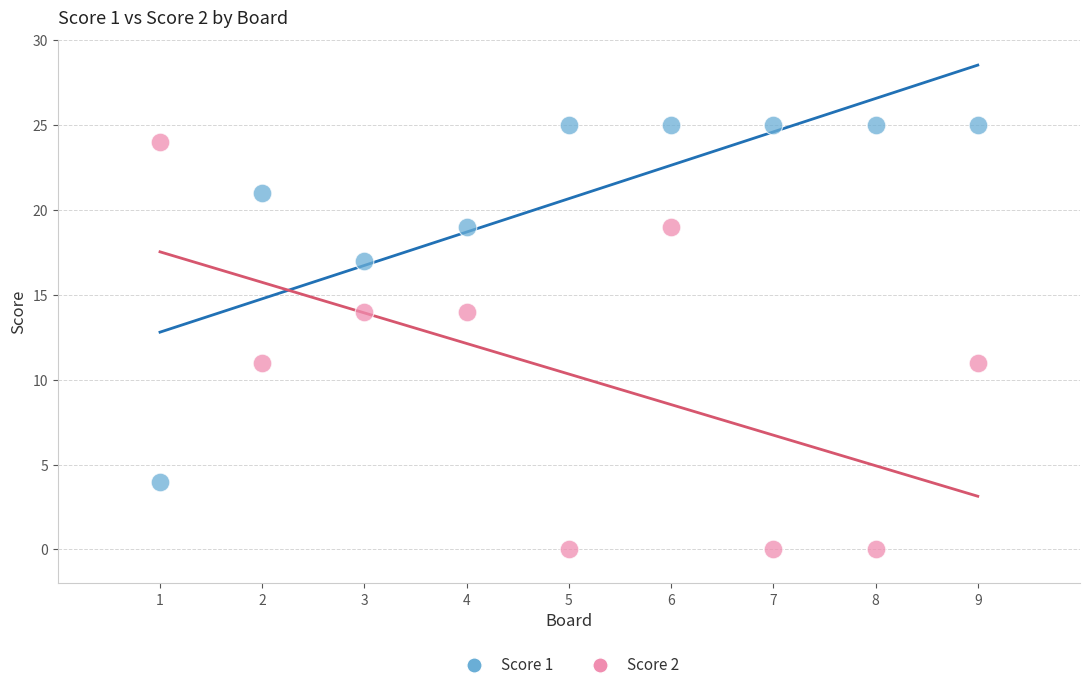

What is the X range (max minus min) for the scatter plot?

8